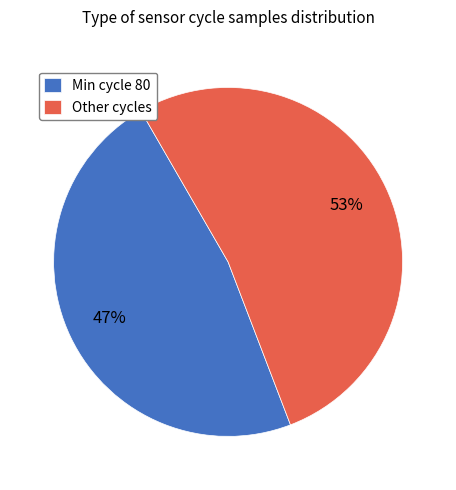

Between Min cycle 80 and Other cycles, which is larger?

Other cycles